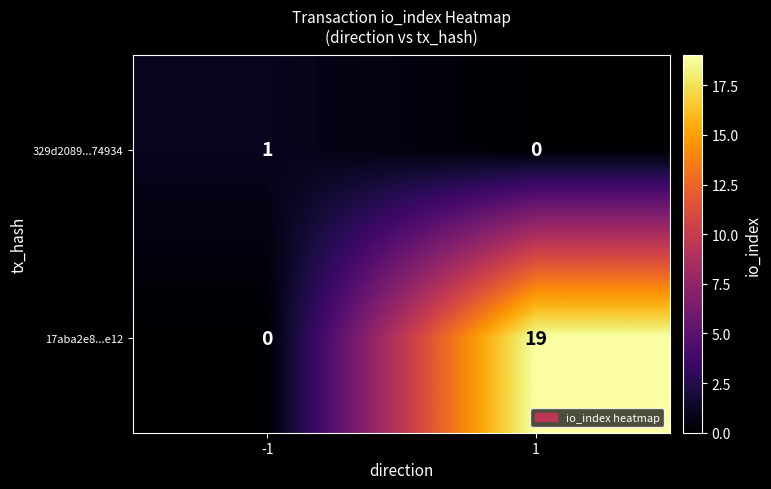

List the labels in order of 329d2089...74934 value, smallest first.

1, -1